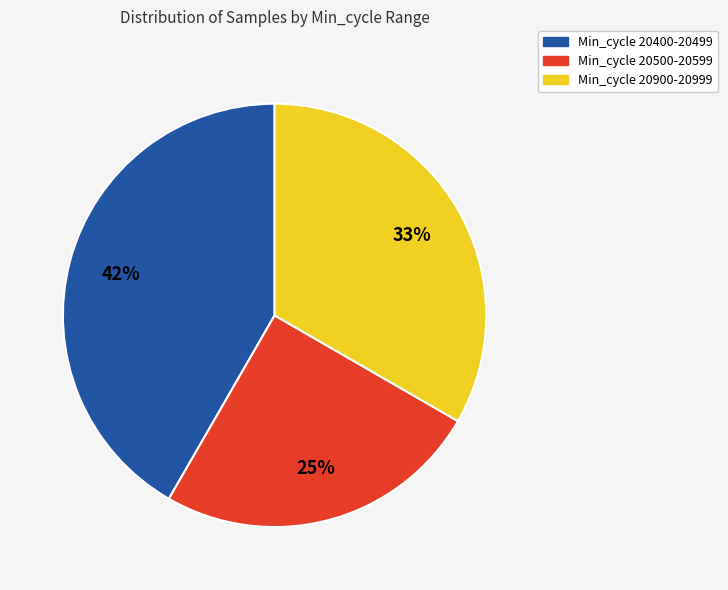

To the nearest percent, what is the difference between the largest and smallest slice percentages?

17%